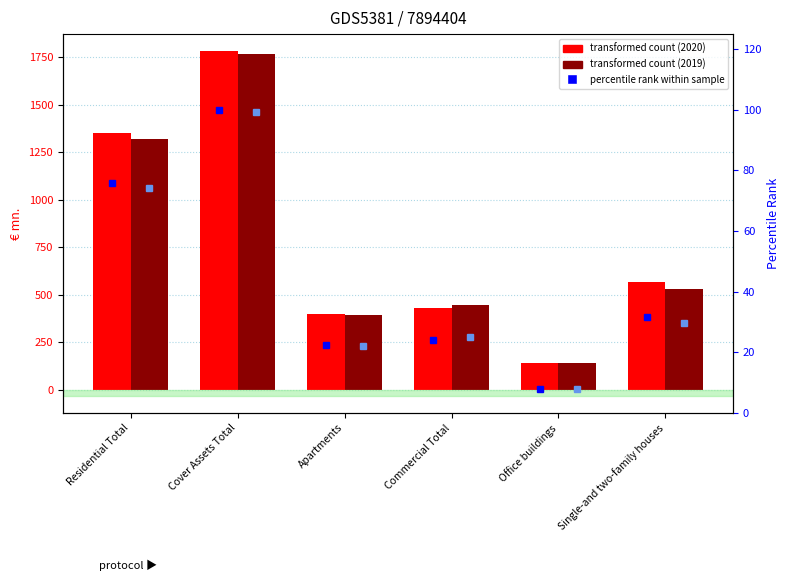

Where does the year 2020 series first go above 565?

Residential Total